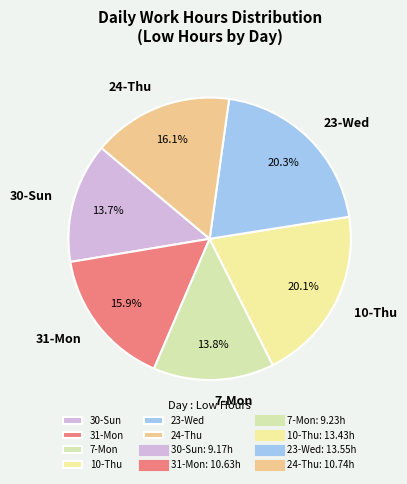

Does 24-Thu account for over 50% of the chart?

No